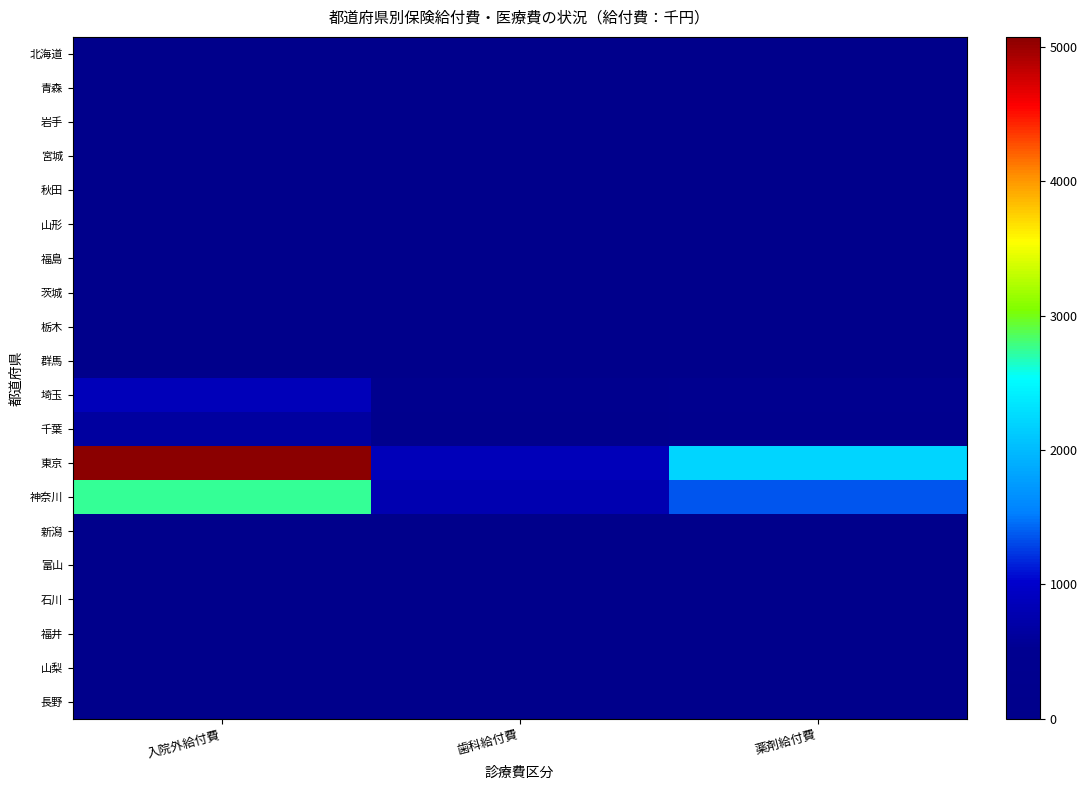

Which series changed the most between 入院外給付費 and 歯科給付費?

東京